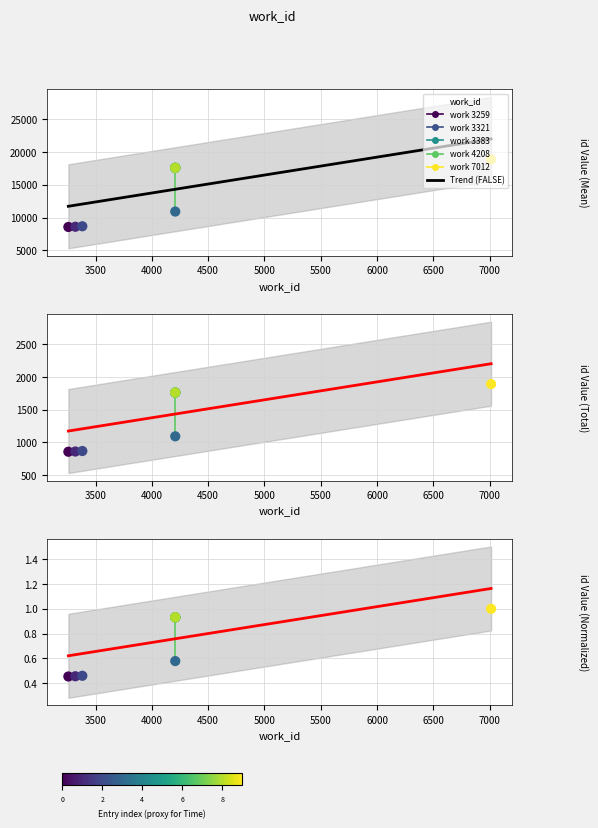

Approximately how many times larger is the value at 4500 compared to 5000?

0.6